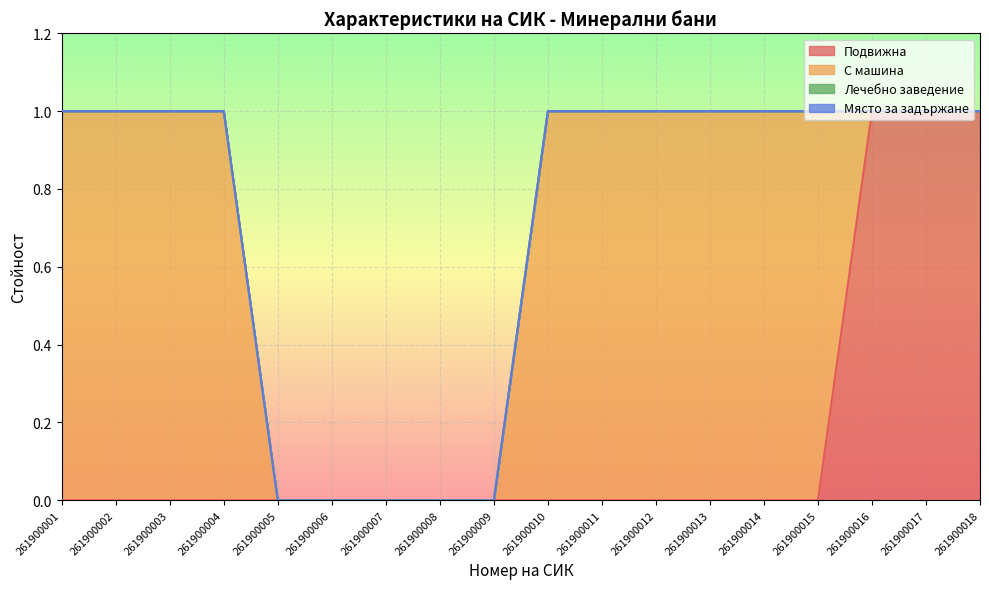

What is the sum of the С машина values at 261900011 and 261900002?

2